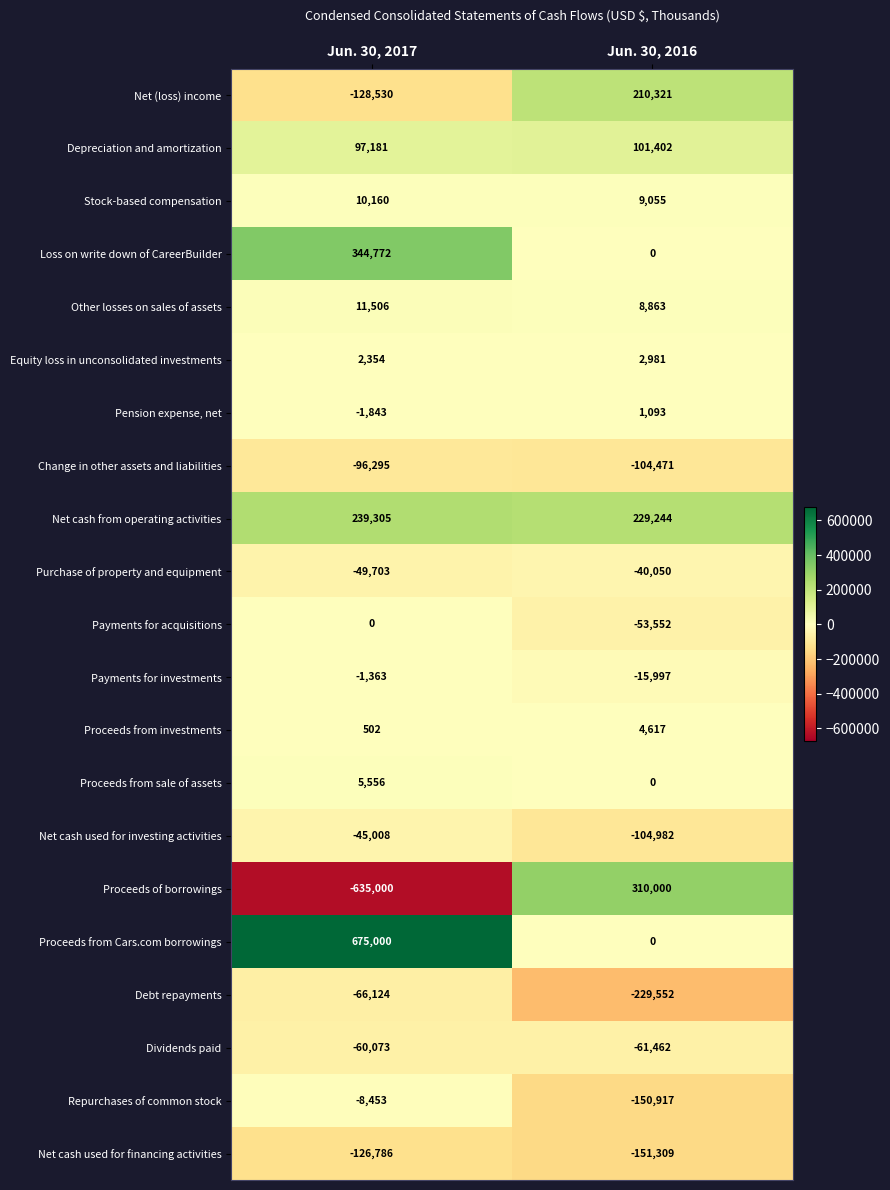

True or false: Proceeds from investments has a value of 1268 at Jun. 30, 2016.

False